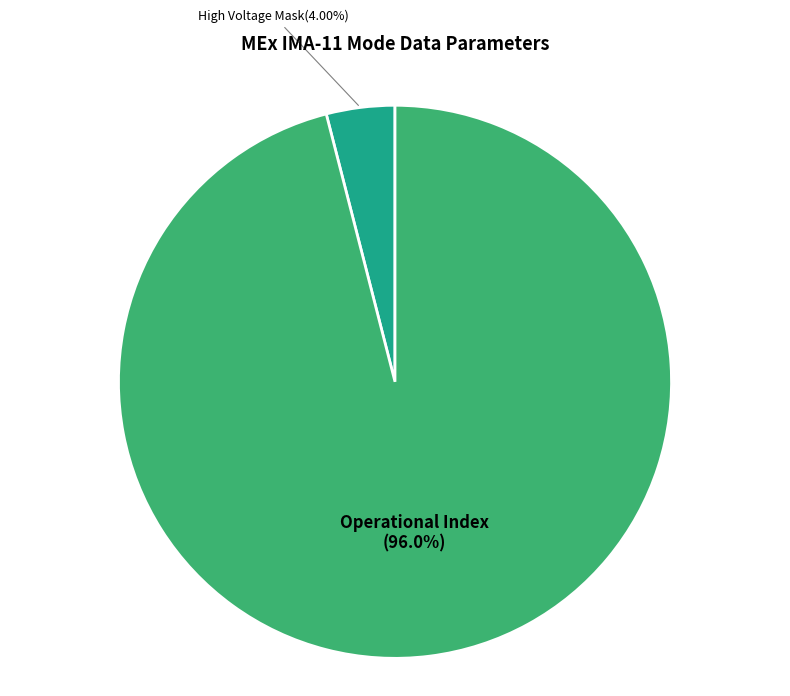

How many slices are in this pie chart?

2